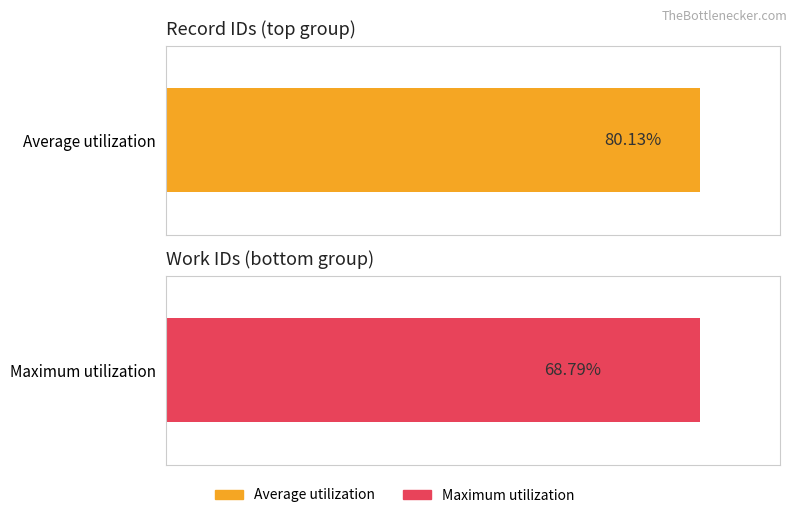

What are all the series names shown in the legend?

Average utilization, Maximum utilization